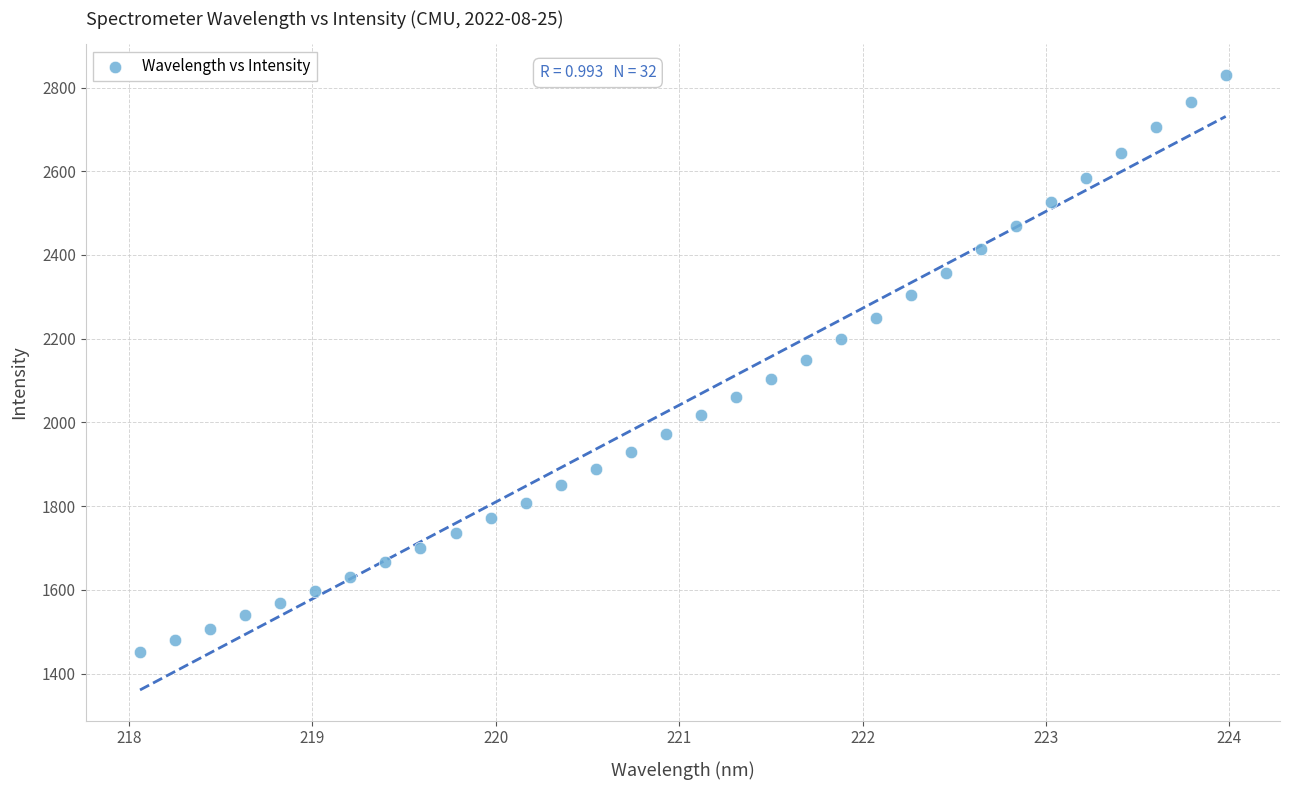

What is the range of X values (max minus min)?

5.9